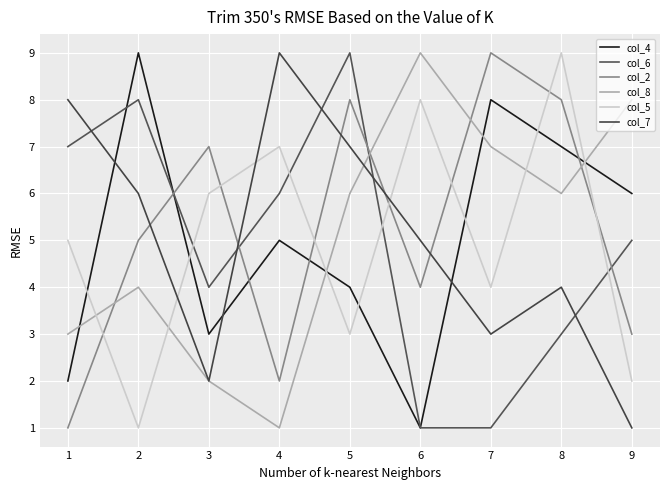

Reading left to right, extract all data points from this chart.

col_4: 1=2	2=9	3=3	4=5	5=4	6=1	7=8	8=7	9=6
col_6: 1=7	2=8	3=4	4=6	5=9	6=1	7=1	8=3	9=5
col_2: 1=1	2=5	3=7	4=2	5=8	6=4	7=9	8=8	9=3
col_8: 1=3	2=4	3=2	4=1	5=6	6=9	7=7	8=6	9=8
col_5: 1=5	2=1	3=6	4=7	5=3	6=8	7=4	8=9	9=2
col_7: 1=8	2=6	3=2	4=9	5=7	6=5	7=3	8=4	9=1